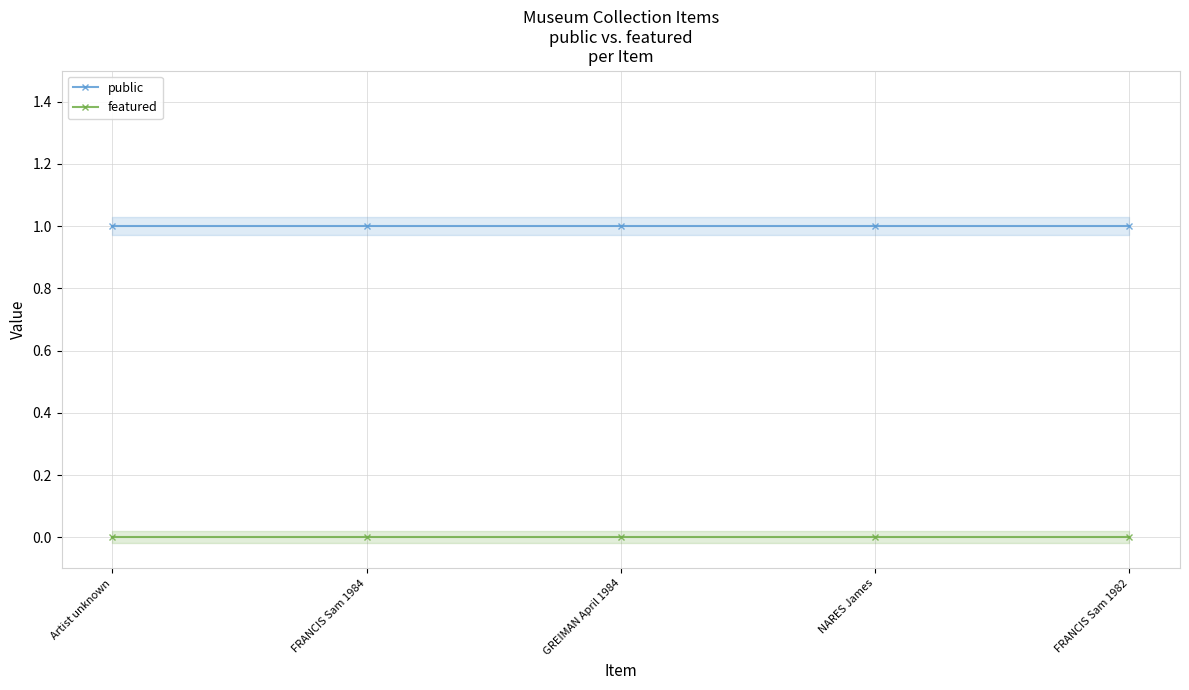

At Artist unknown, list the series in order from smallest to largest.

featured, public